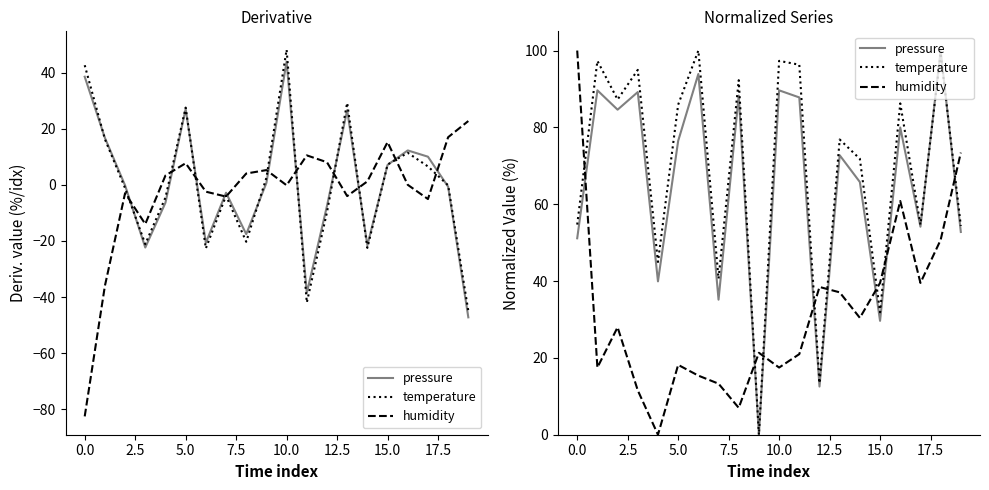

List the series in order of their peak value, highest first.

pressure, temperature, humidity